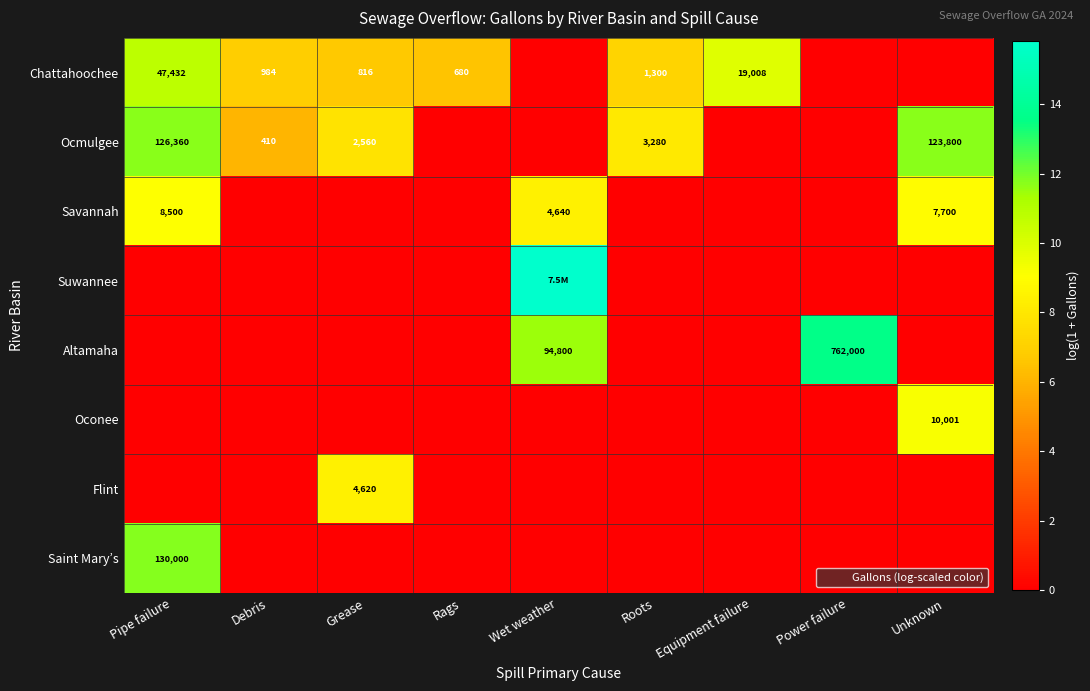

True or false: Savannah has a value of 8.9 at Unknown.

True